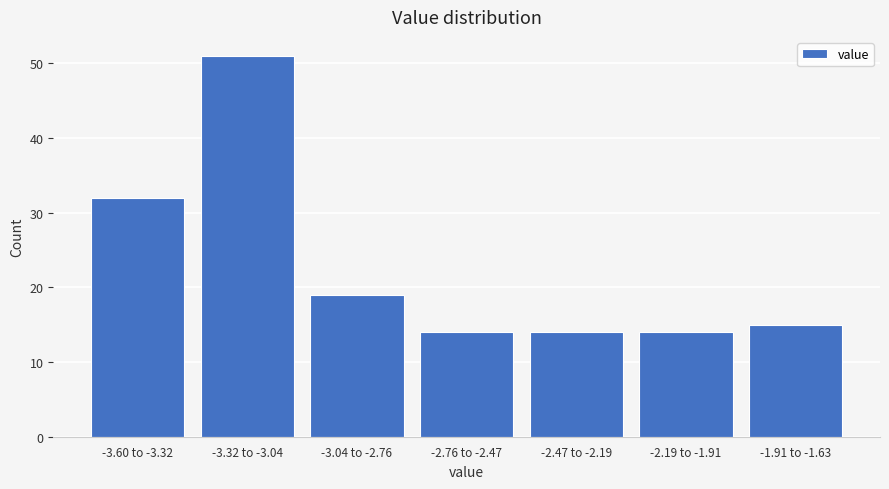

Reading left to right, transcribe all the data shown in this chart.

32	51	19	14	14	14	15